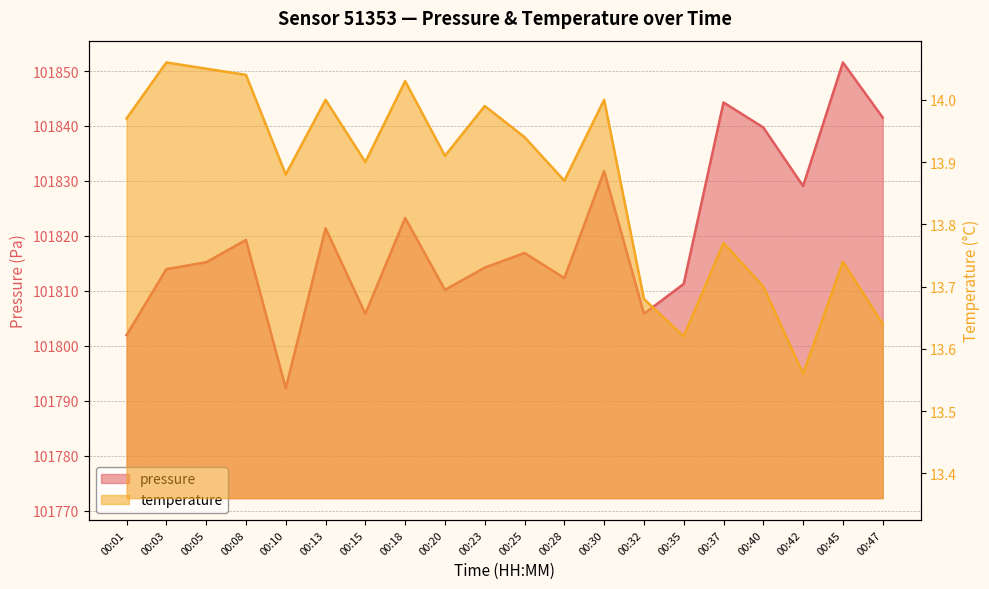

Is it true that temperature equals 14.0 at 00:13?

True